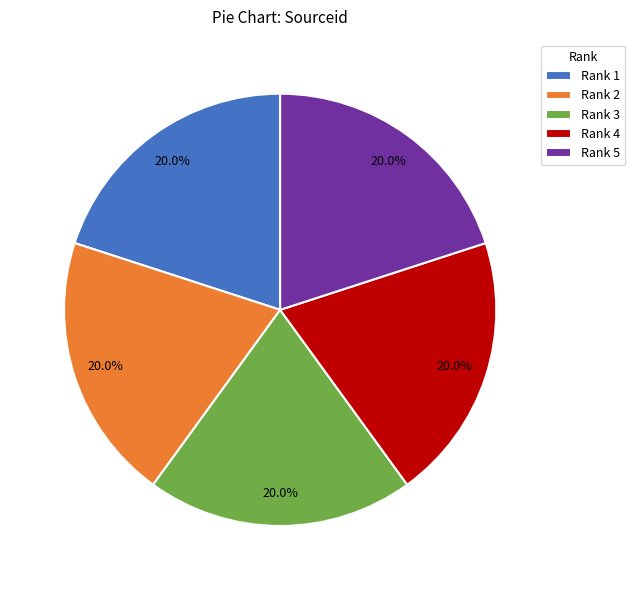

What portion of the pie excludes Rank 5?

80.0%